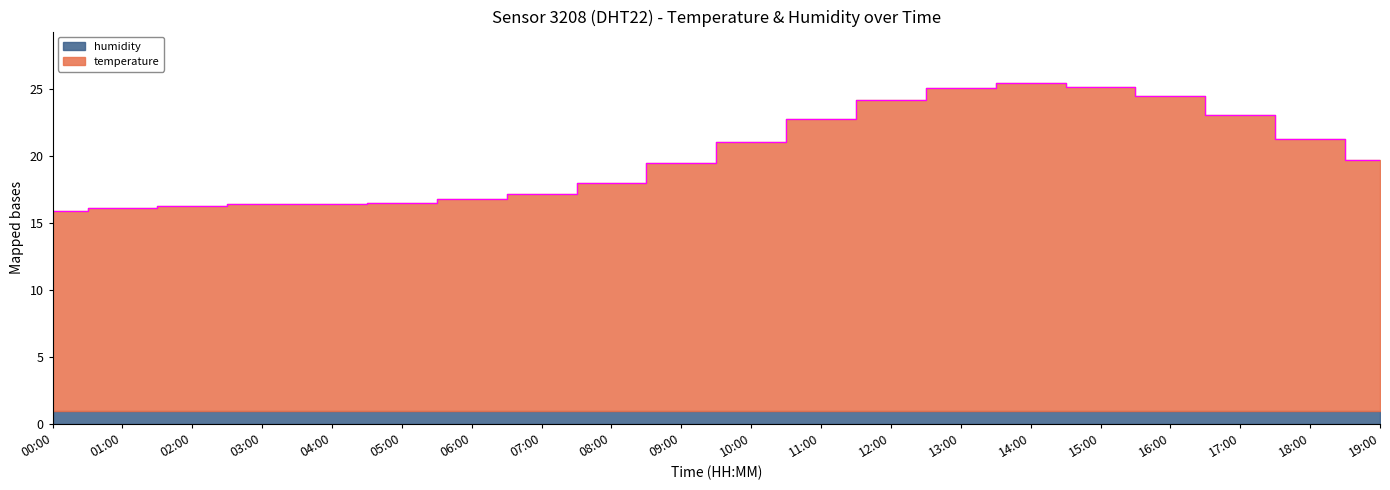

What is the difference between the values at 19:00 and 06:00?

2.9